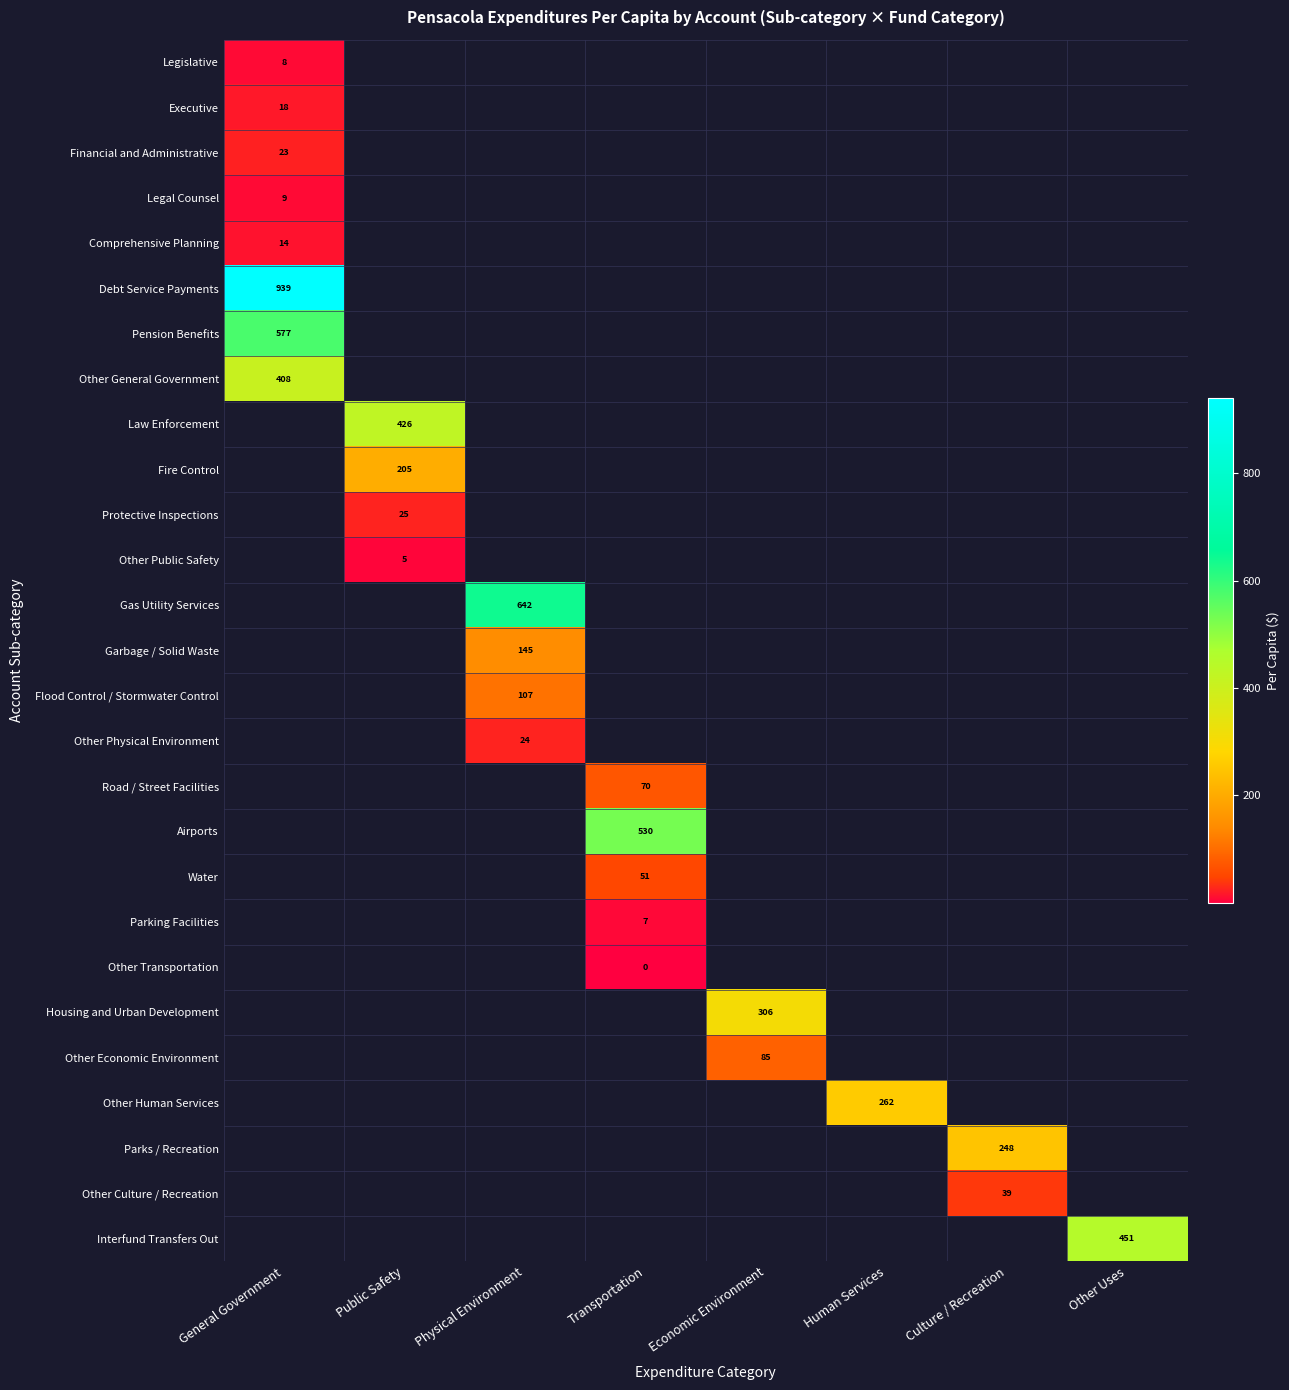

Which label corresponds to the largest value in the chart?

General Government